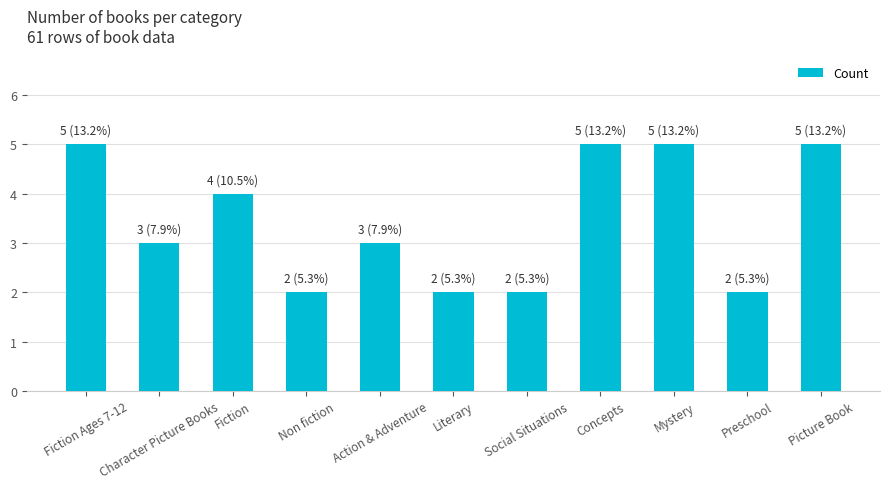

Are the bars grouped side by side (vs. stacked)?

No